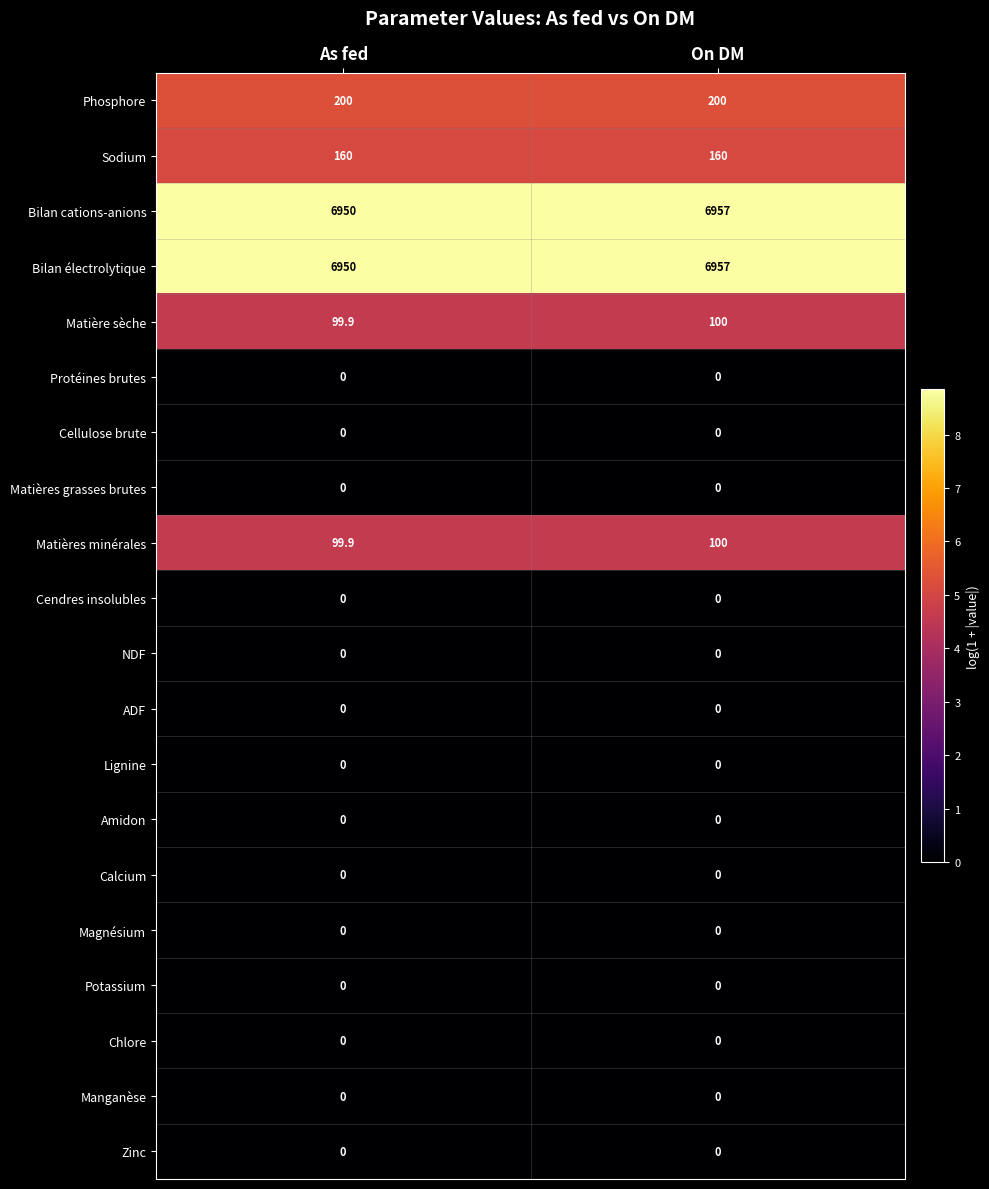

The value of Chlore at On DM is 0.0. True or false?

True